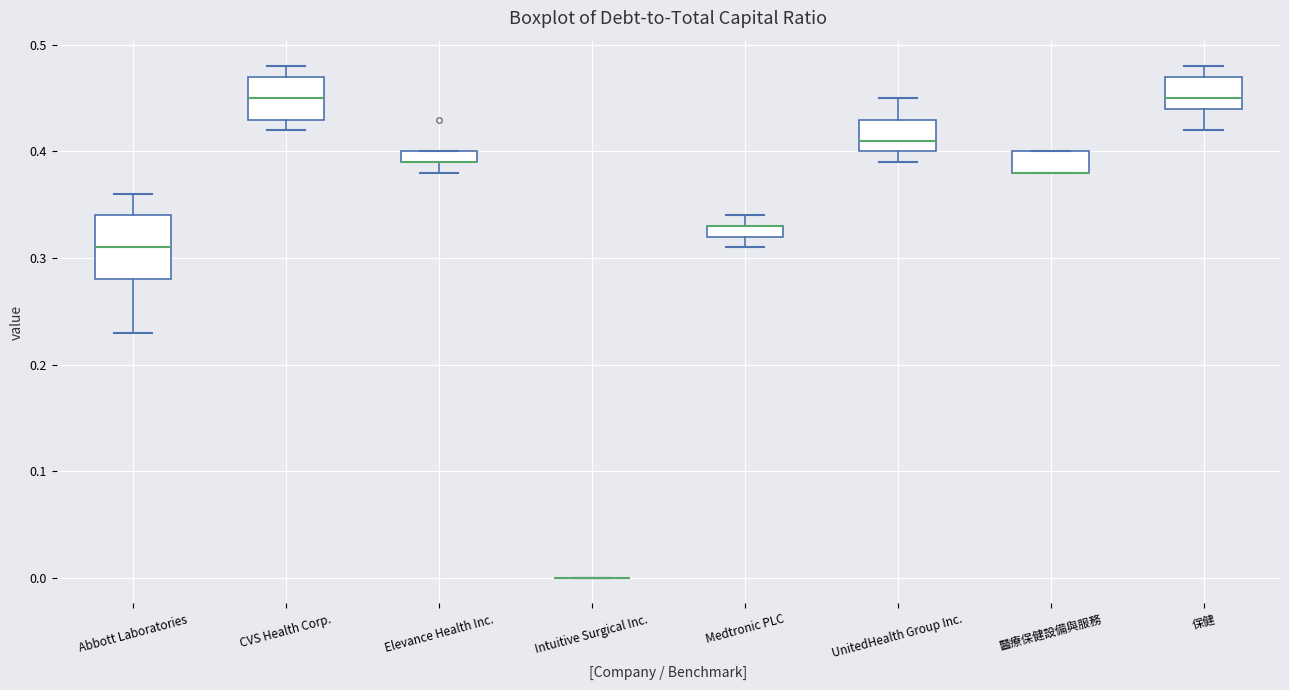

Where is the upper edge of the box for CVS Health Corp. on the y-axis? The values are not printed on the chart, so give them approximately, as read against the axis.

0.47